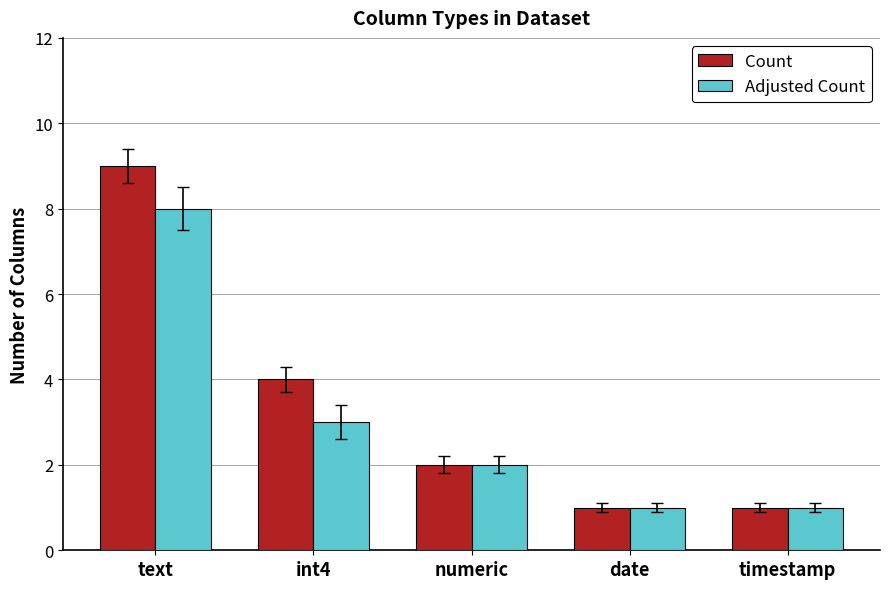

What are all the series names shown in the legend?

Count, Adjusted Count